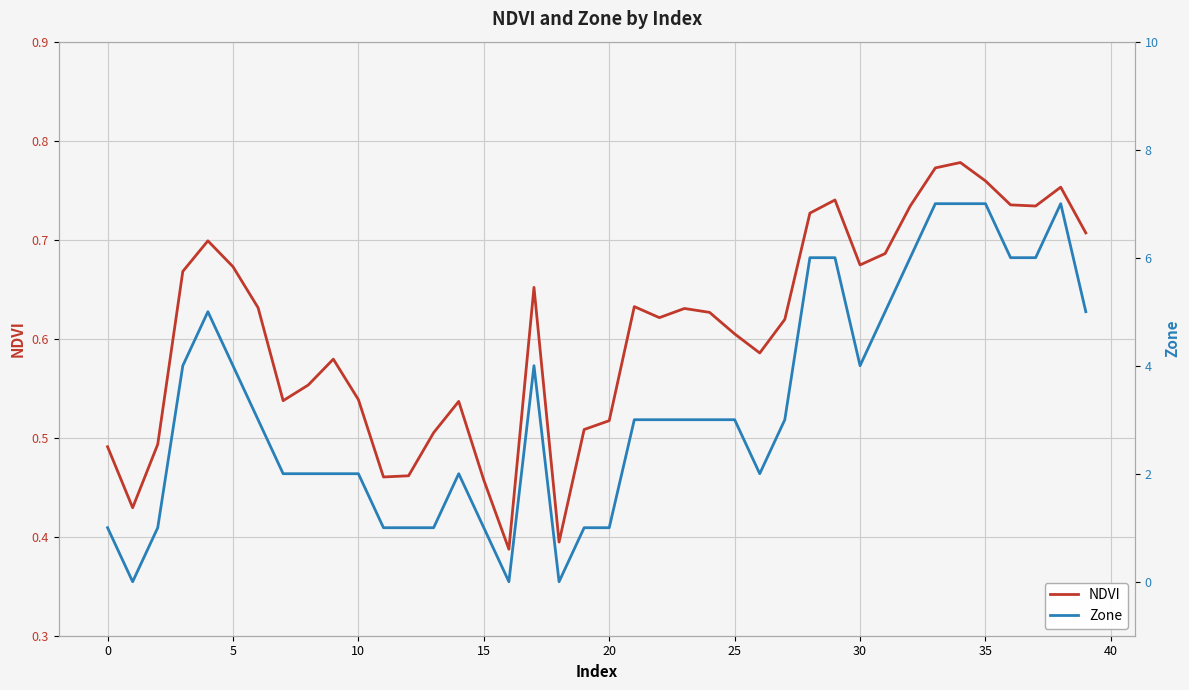

What is the sum of all Zone values?

130.0